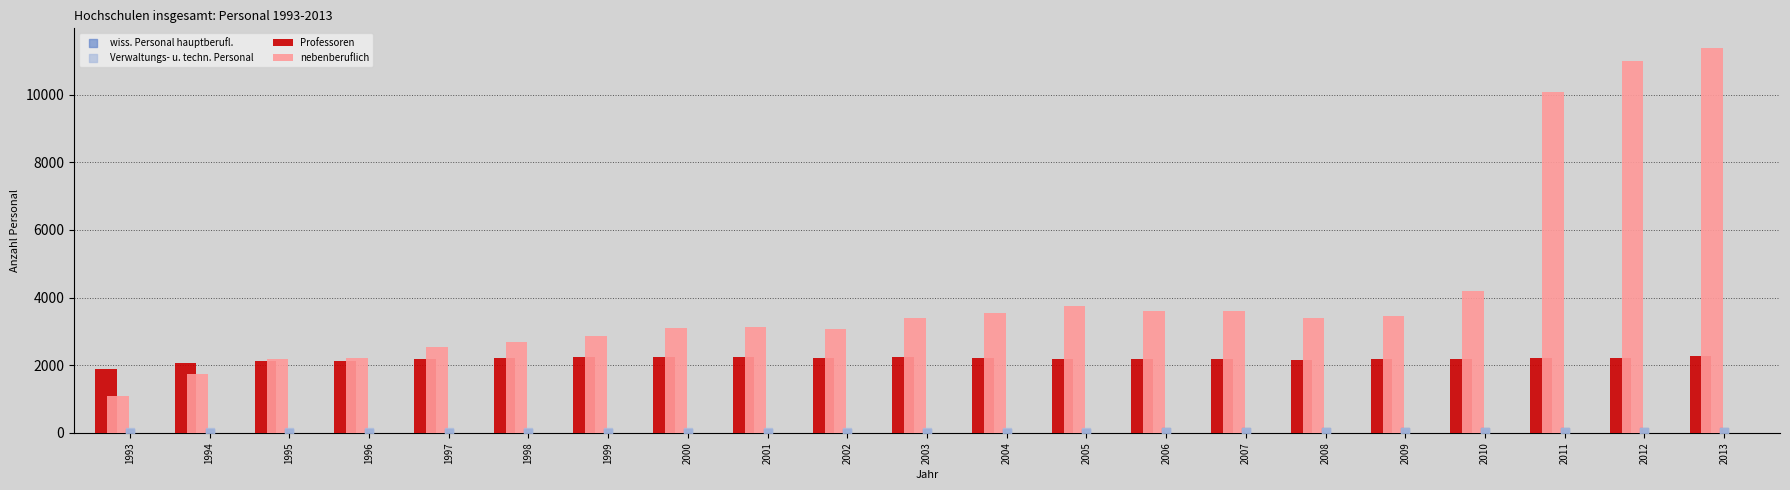

What are all the series names shown in the legend?

Professoren, nebenberuflich, wiss. Personal hauptberufl., Verwaltungs- u. techn. Personal